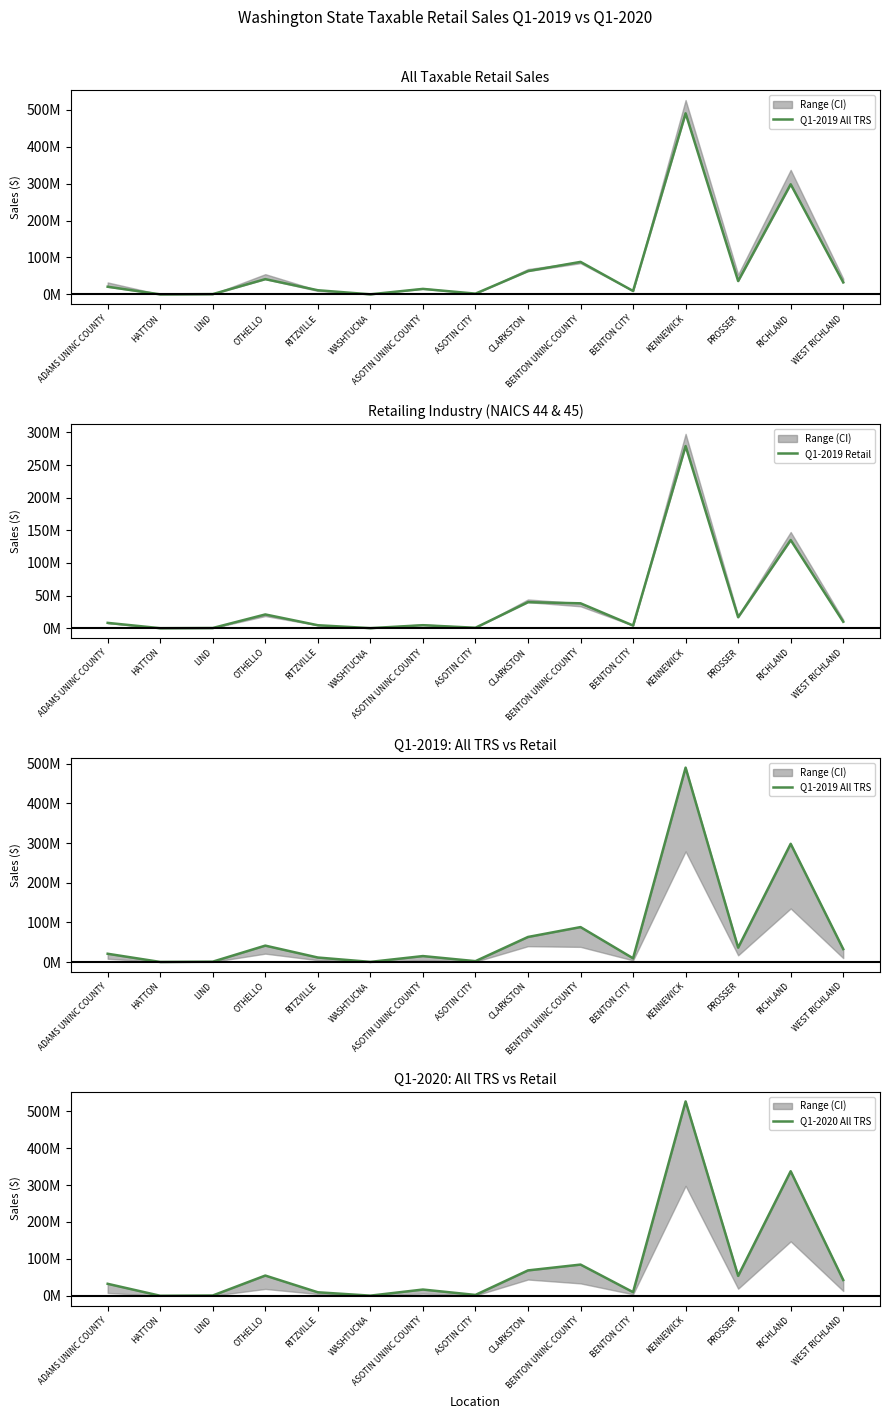

What is the sum of all Q1-2019 All TRS values?

1110001064